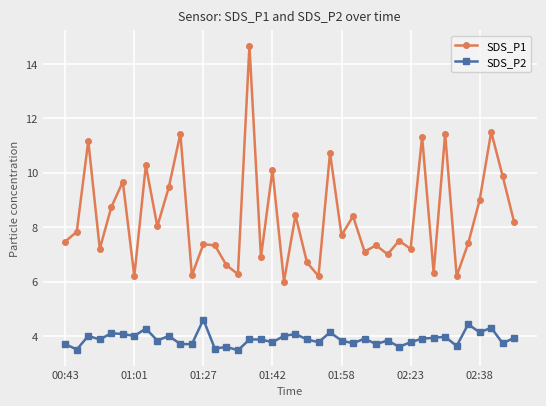

Which series has the widest spread of values?

SDS_P1